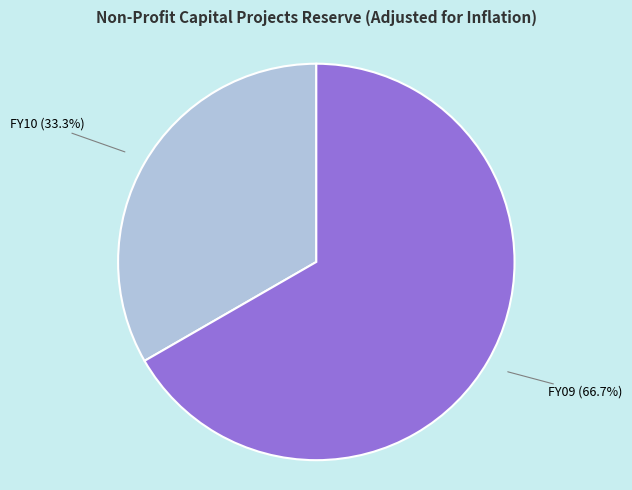

Is there any slice that represents more than half of the pie?

Yes